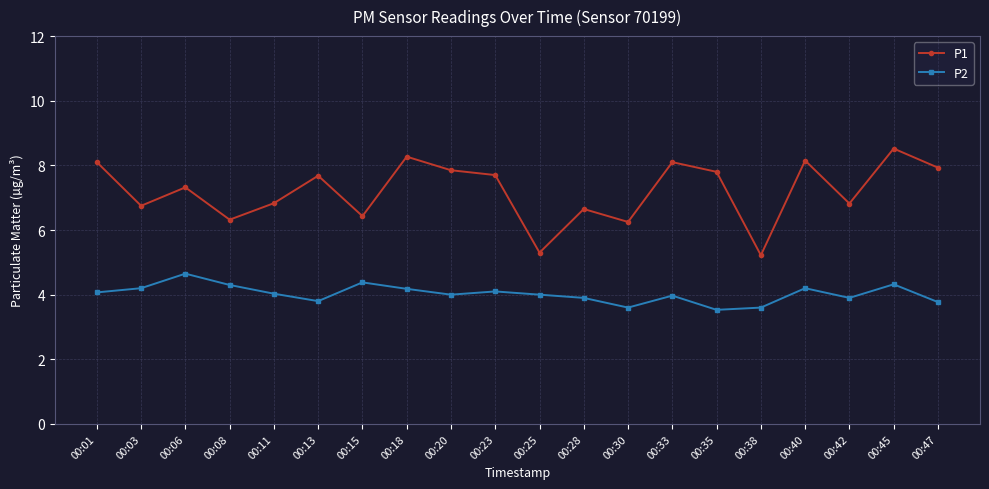

At which category does P2 reach its first local peak?

00:06